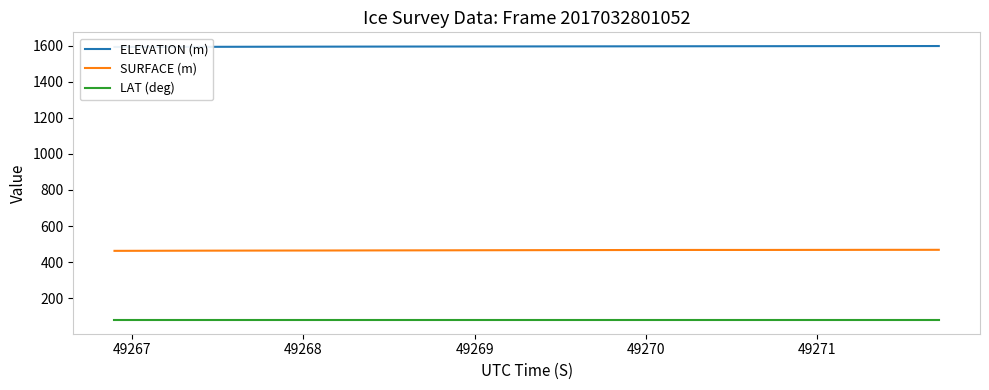

True or false: SURFACE (m) and LAT (deg) intersect in this chart.

False